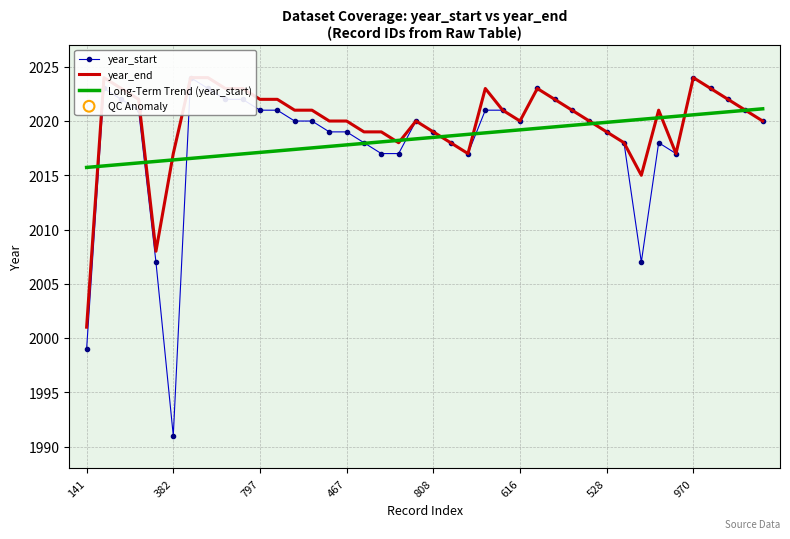

What is the total value across all series at 18?

6053.2